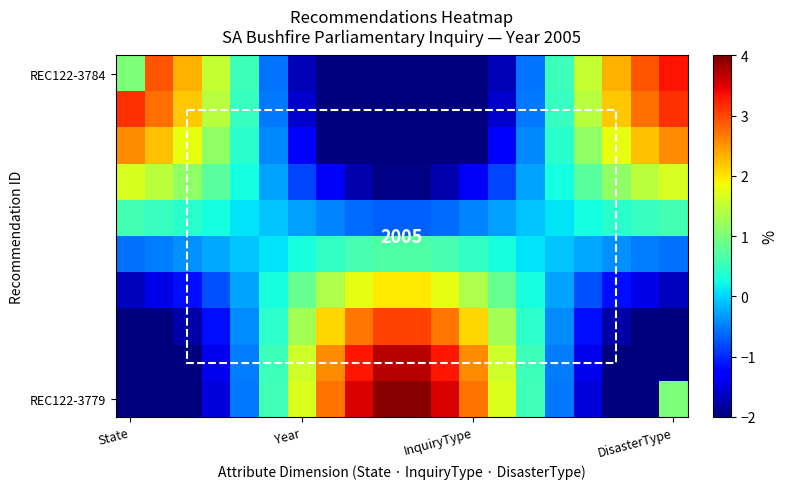

What is the spread (max minus min) of values at 17?

4.6